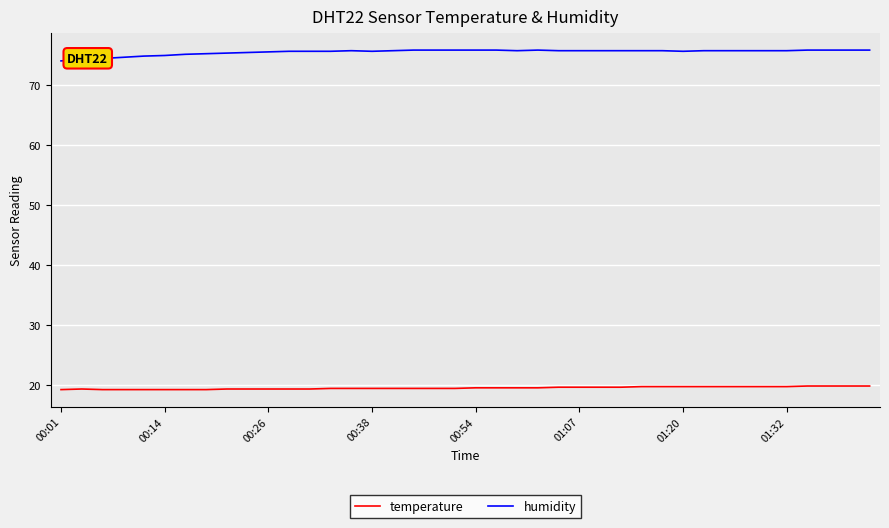

True or false: humidity and temperature cross at least once.

False